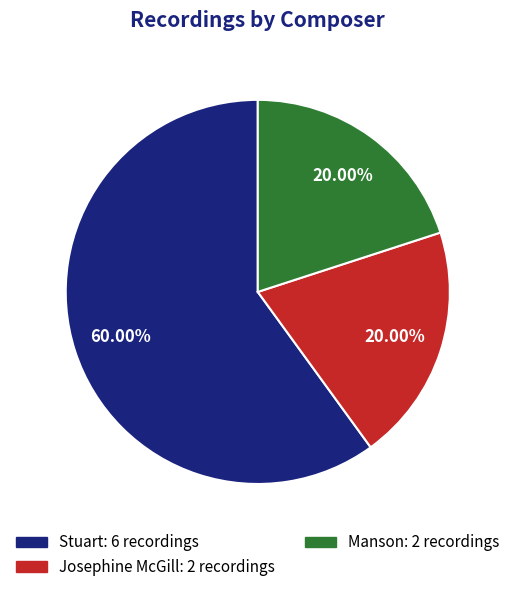

Which category has the biggest portion of the pie?

Stuart